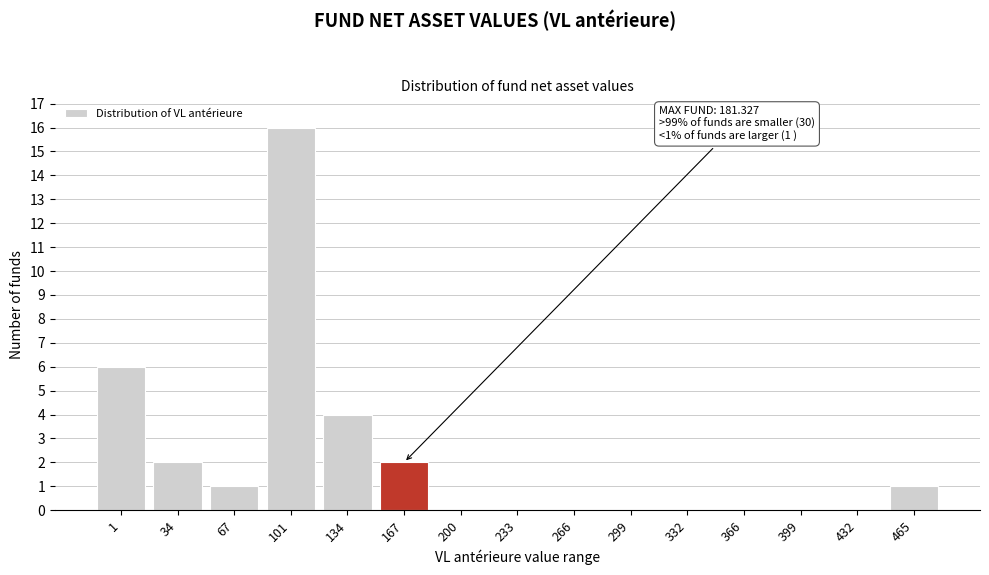

Reading left to right, list all the values displayed in this chart.

1=6	34=2	67=1	101=16	134=4	167=2	200=0	233=0	266=0	299=0	332=0	366=0	399=0	432=0	465=1